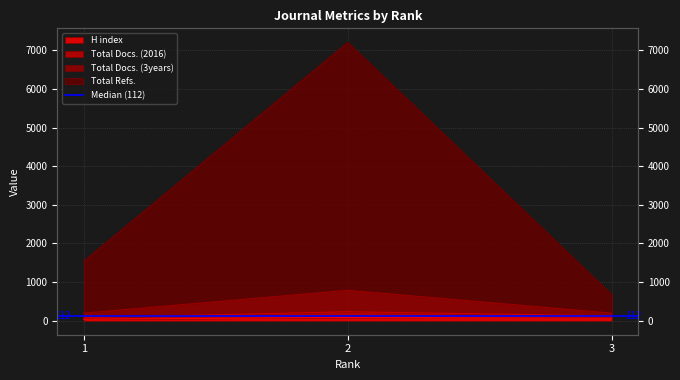

At which category is the sum across all series the highest?

2